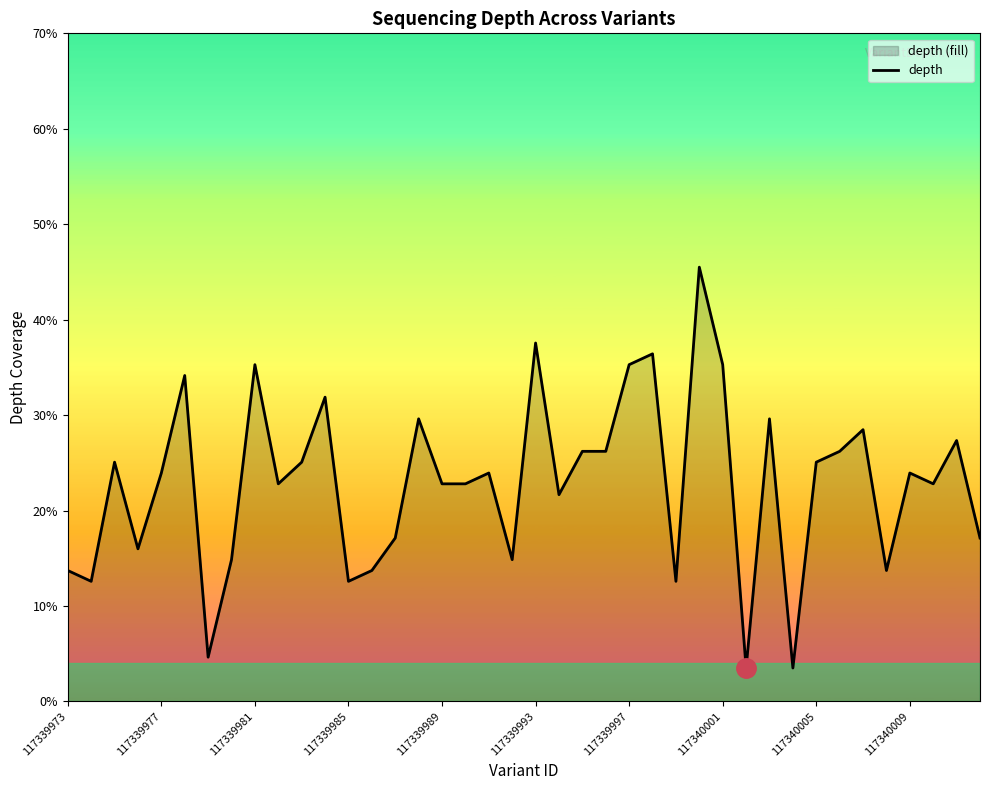

Does the chart have visible grid lines?

No